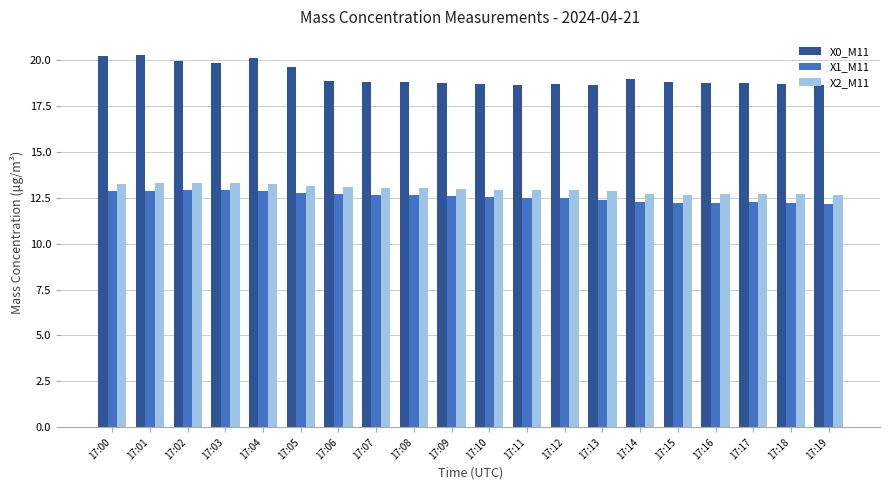

What is the value of the X1_M11 bar at the 13th from the left?

12.5